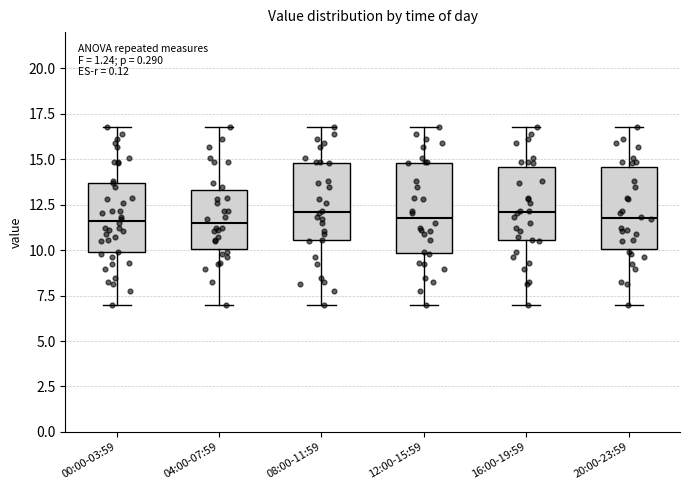

Reading left to right, transcribe this box plot: for each box, give where its median line is, the range the box spans, and where its two whiskers end, as read against the y-axis. The values are not printed on the chart, so give them approximately, as read against the axis.

00:00-03:59: median 11.5, box 10.0 to 13.5, whiskers 7.0 to 17.0
04:00-07:59: median 11.5, box 10.0 to 13.5, whiskers 7.0 to 17.0
08:00-11:59: median 12.0, box 10.5 to 15.0, whiskers 7.0 to 17.0
12:00-15:59: median 12.0, box 10.0 to 15.0, whiskers 7.0 to 17.0
16:00-19:59: median 12.0, box 10.5 to 14.5, whiskers 7.0 to 17.0
20:00-23:59: median 12.0, box 10.0 to 14.5, whiskers 7.0 to 17.0